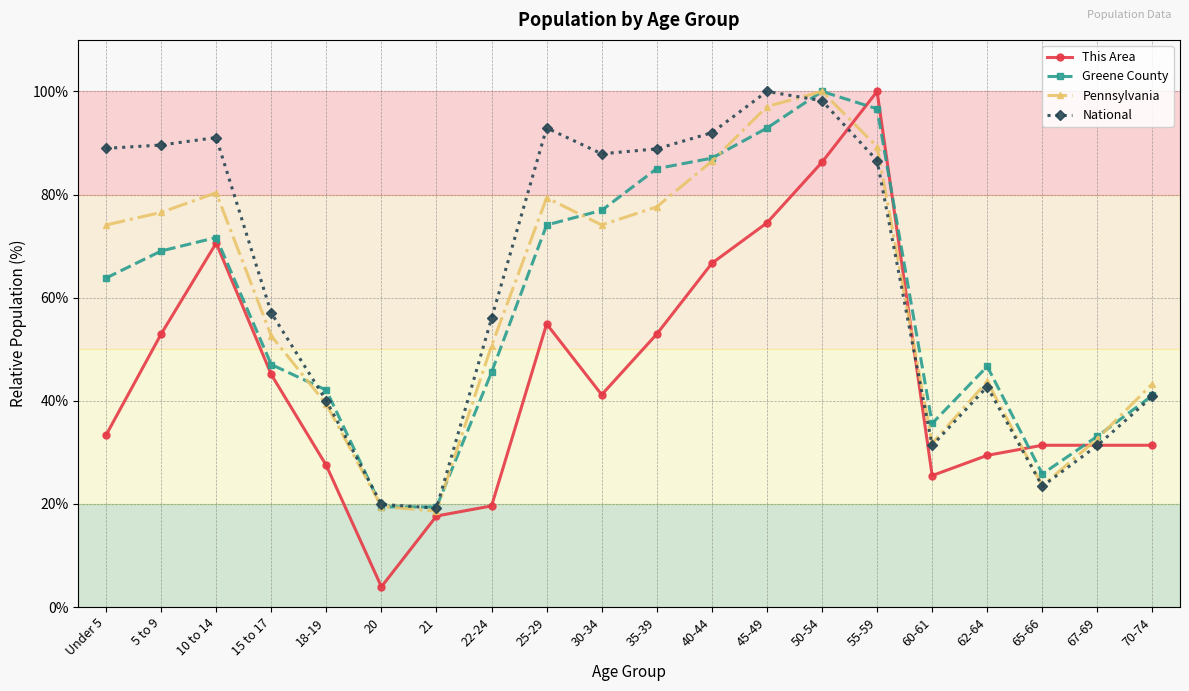

What is the label of the 15th point from the right?

20